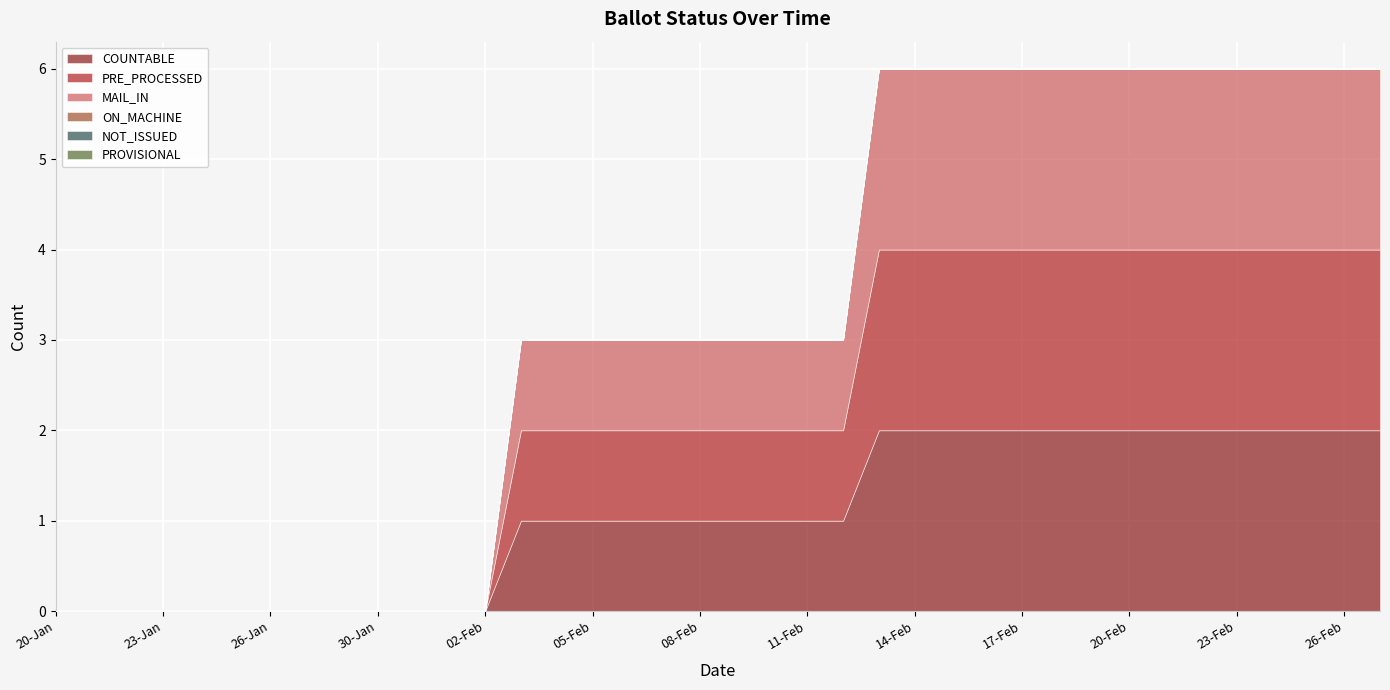

What is the difference between the maximum and minimum values in the COUNTABLE series?

2